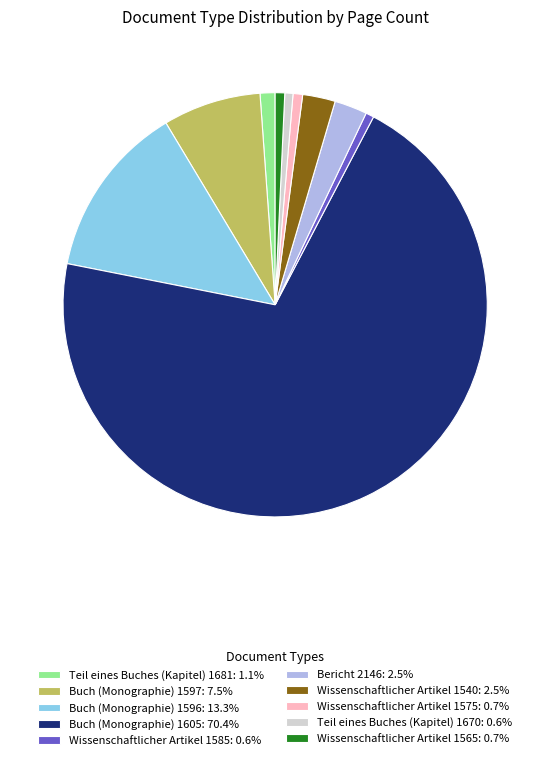

Is the sum of Buch (Monographie) 1605: 70.4% and Wissenschaftlicher Artikel 1540: 2.5% greater than half?

Yes